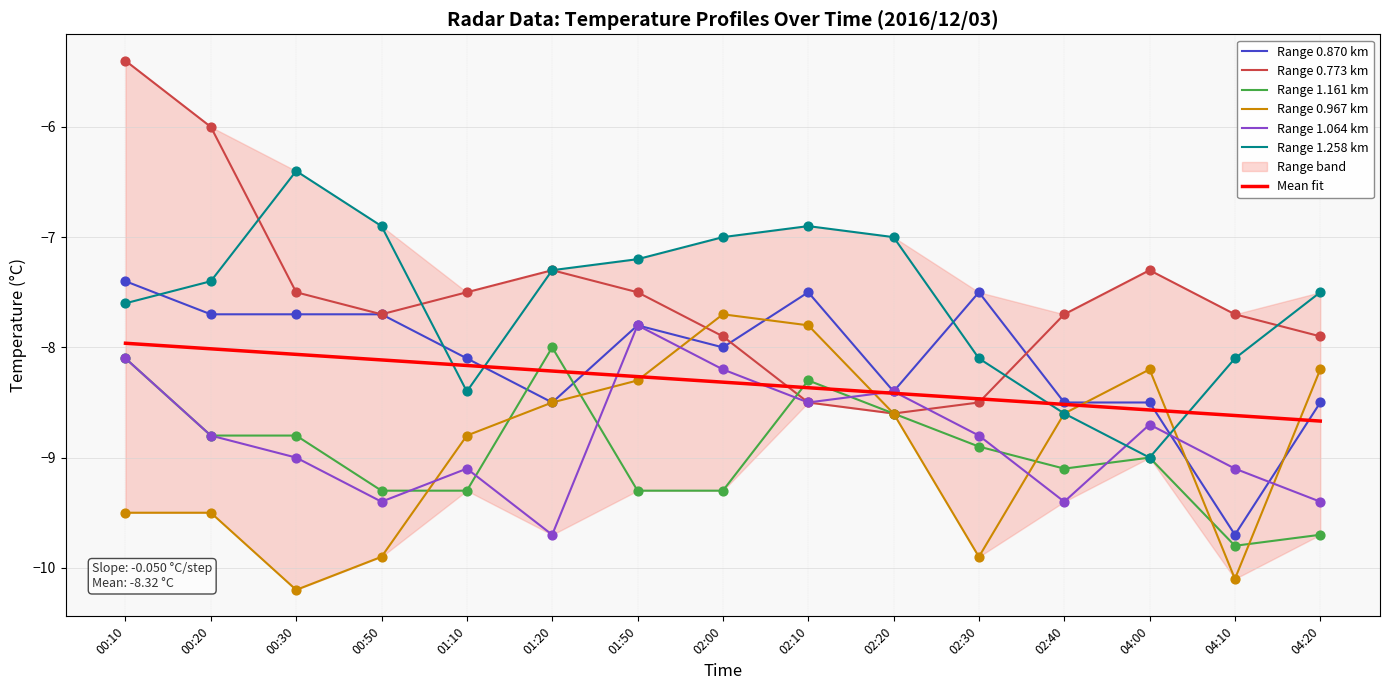

What is the total value across all series at 02:30?

-51.7